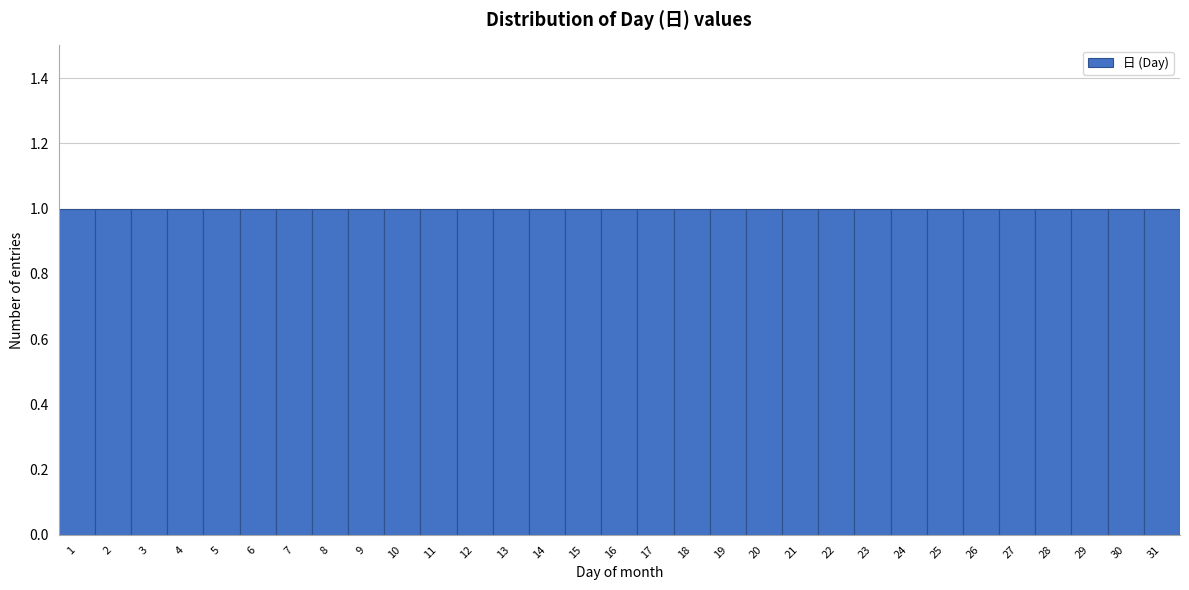

Reading left to right, transcribe this chart: for each bar, give the range it covers on the x-axis and its height. The values are not printed on the chart, so give them approximately, as read against the axis.

0.5 to 1.5: 1
1.5 to 2.5: 1
2.5 to 3.5: 1
3.5 to 4.5: 1
4.5 to 5.5: 1
5.5 to 6.5: 1
6.5 to 7.5: 1
7.5 to 8.5: 1
8.5 to 9.5: 1
9.5 to 10.5: 1
10.5 to 11.5: 1
11.5 to 12.5: 1
12.5 to 13.5: 1
13.5 to 14.5: 1
14.5 to 15.5: 1
15.5 to 16.5: 1
16.5 to 17.5: 1
17.5 to 18.5: 1
18.5 to 19.5: 1
19.5 to 20.5: 1
20.5 to 21.5: 1
21.5 to 22.5: 1
22.5 to 23.5: 1
23.5 to 24.5: 1
24.5 to 25.5: 1
25.5 to 26.5: 1
26.5 to 27.5: 1
27.5 to 28.5: 1
28.5 to 29.5: 1
29.5 to 30.5: 1
30.5 to 31.5: 1